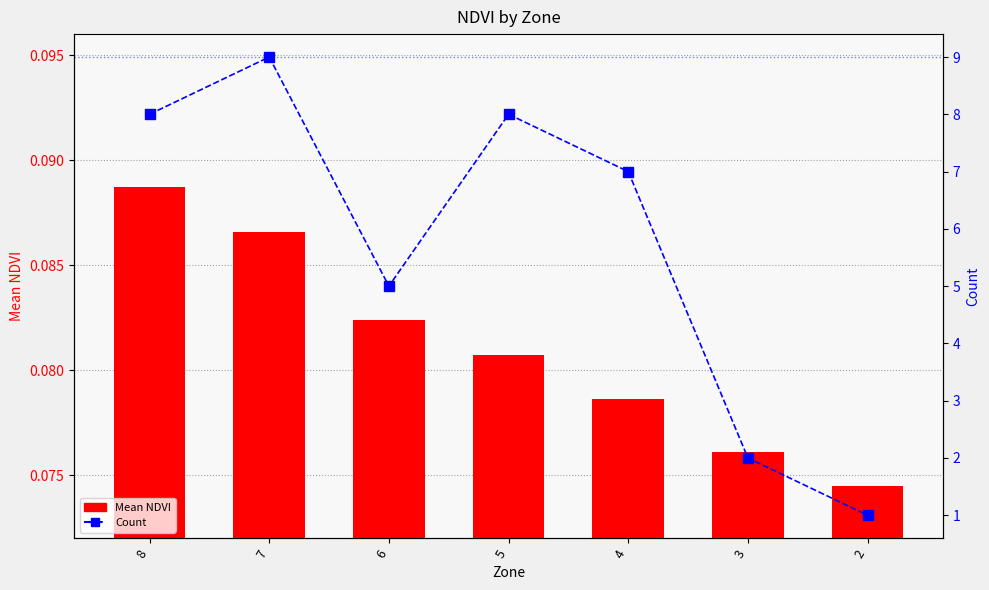

What is the difference between the Count values at 3 and 6?

3.0